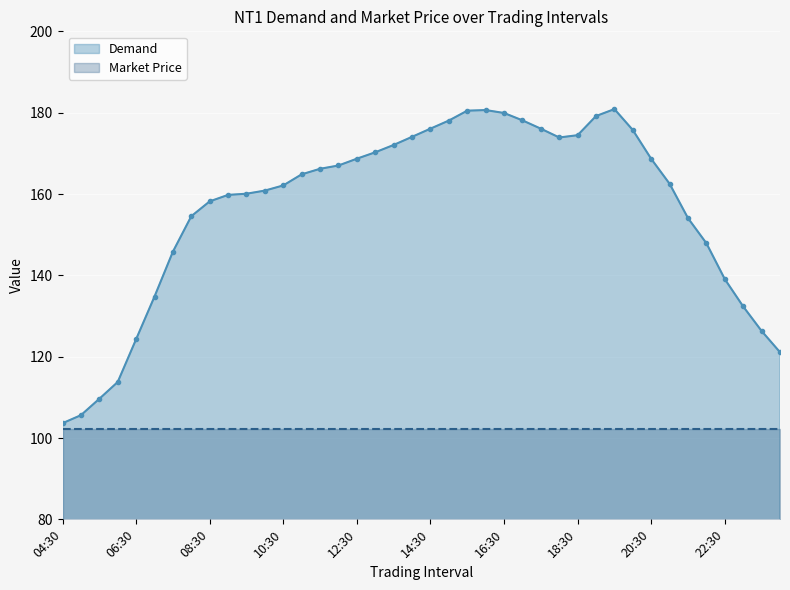

Reading right to left, list all the values displayed in this chart.

121.1	126.3	132.3	139.1	147.9	154.1	162.5	168.6	175.7	180.9	179.2	174.5	173.9	176.1	178.1	179.9	180.6	180.5	178.1	176.1	174.1	172.1	170.3	168.7	167.0	166.2	164.8	162.1	160.8	160.1	159.8	158.2	154.5	145.8	134.8	124.3	113.8	109.6	105.6	103.6